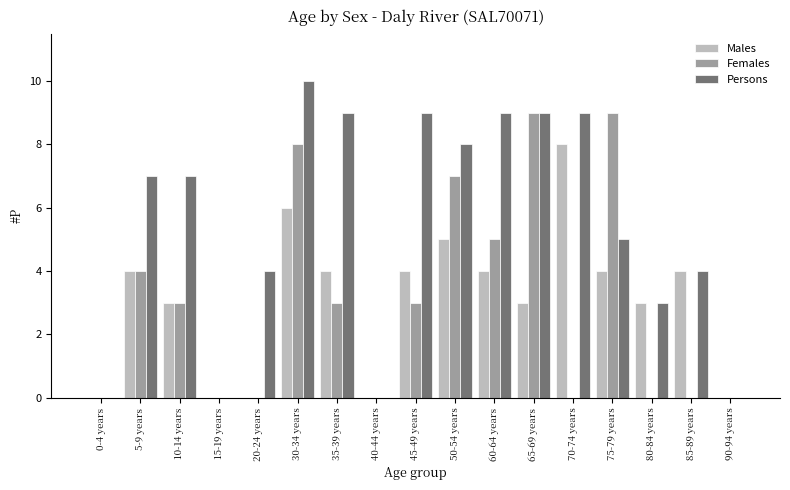

Which series changed the most between 50-54 years and 70-74 years?

Females